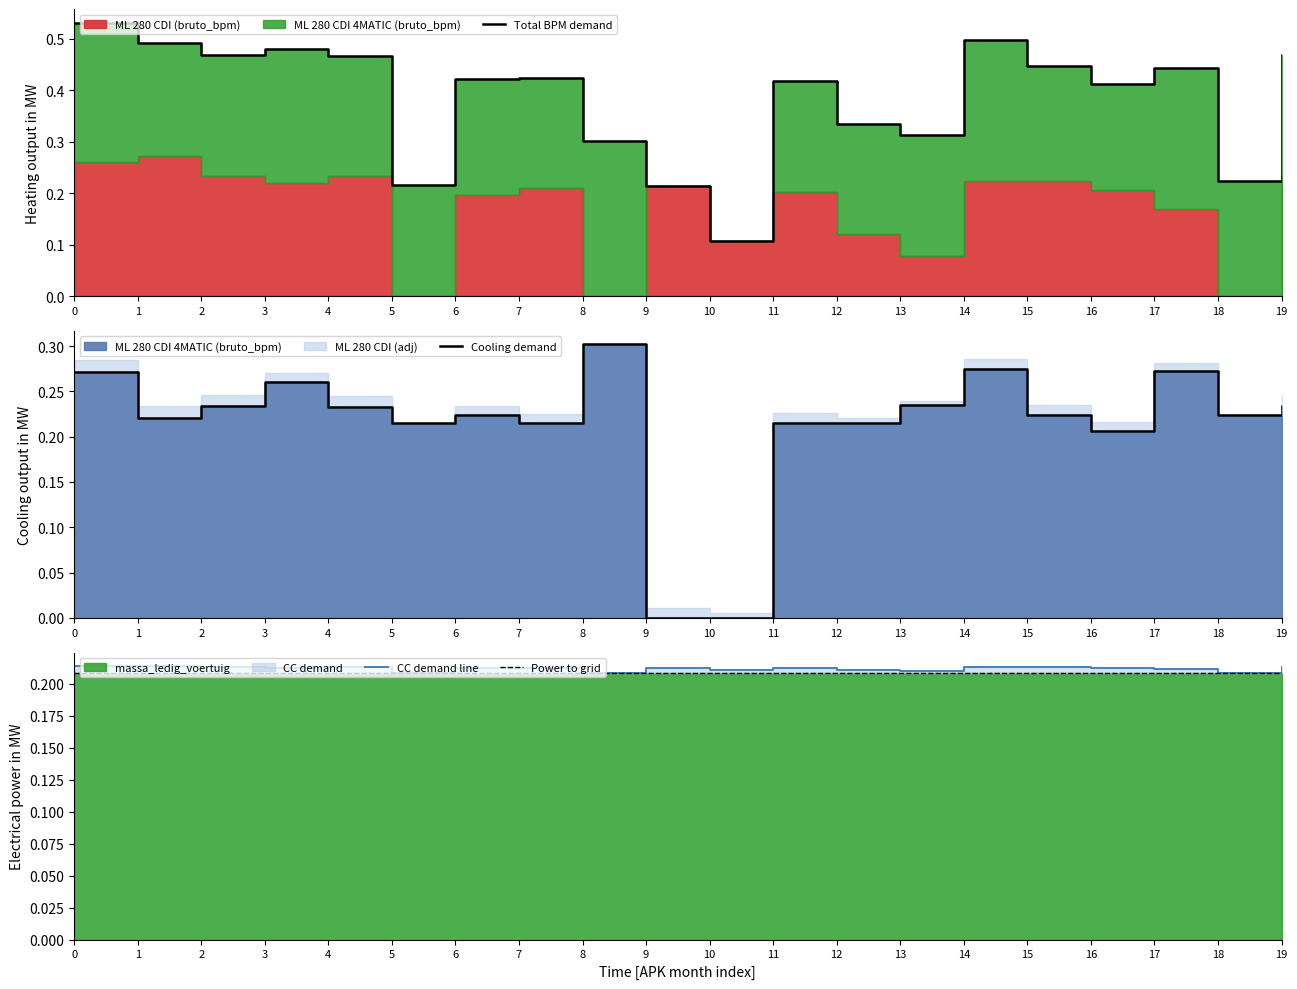

Is it true that Total BPM demand equals 0.1 at 6?

False